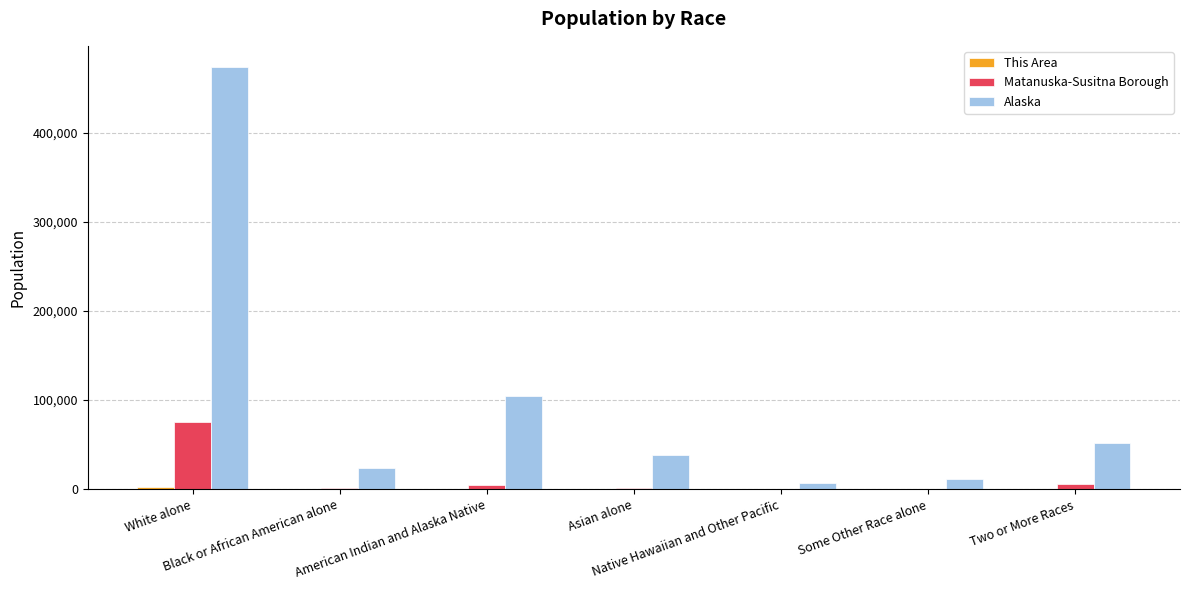

What is the highest value of the Alaska series?

473576